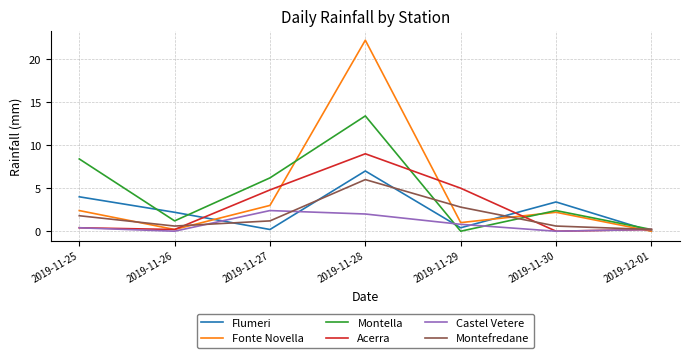

At which category is the sum across all series the highest?

2019-11-28